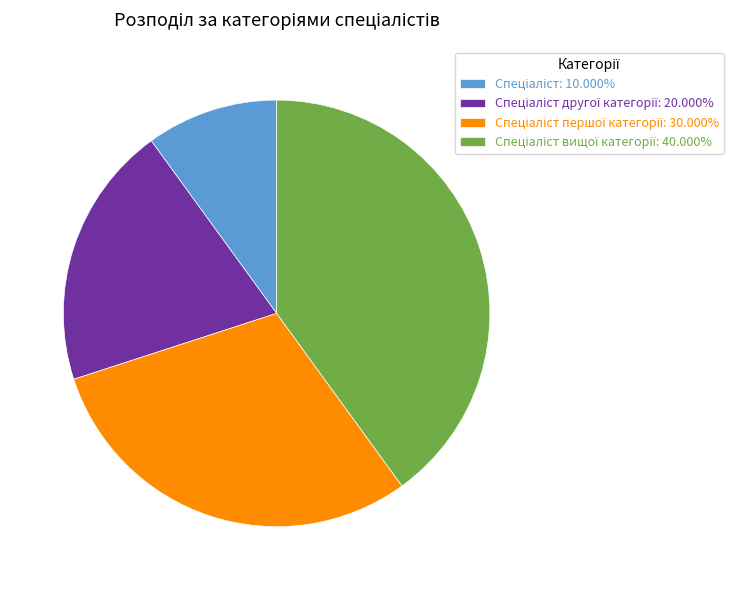

Is there any slice that represents more than half of the pie?

No